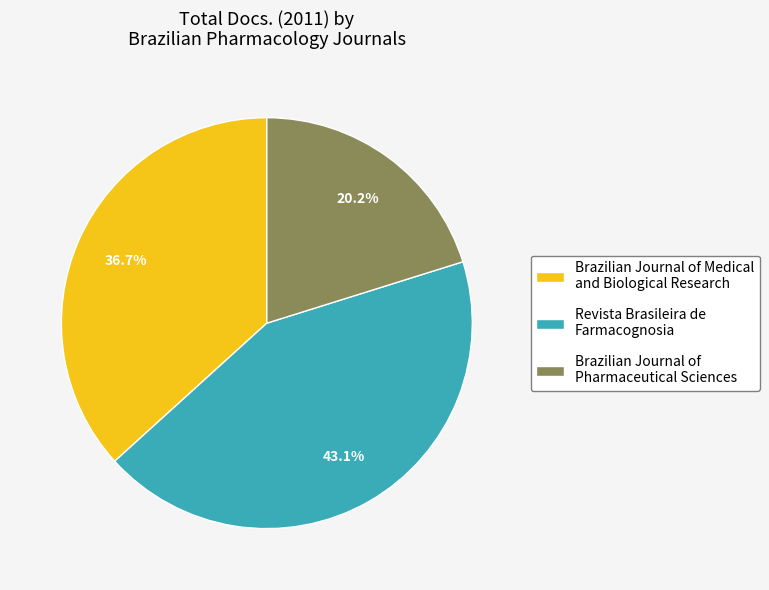

The Brazilian Journal of Medical and Biological Research slice represents 37% of the pie. True or false?

True